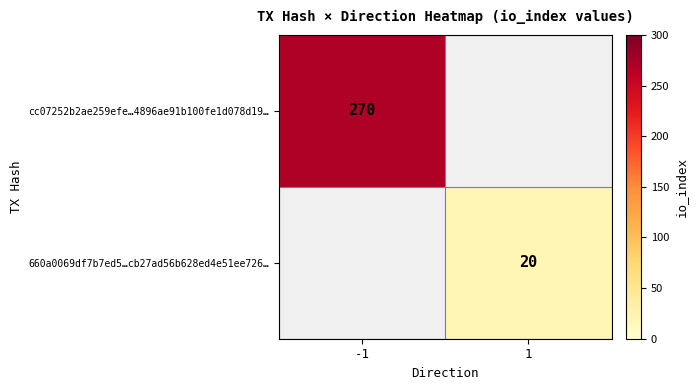

At which category does the chart reach its peak across all series?

-1